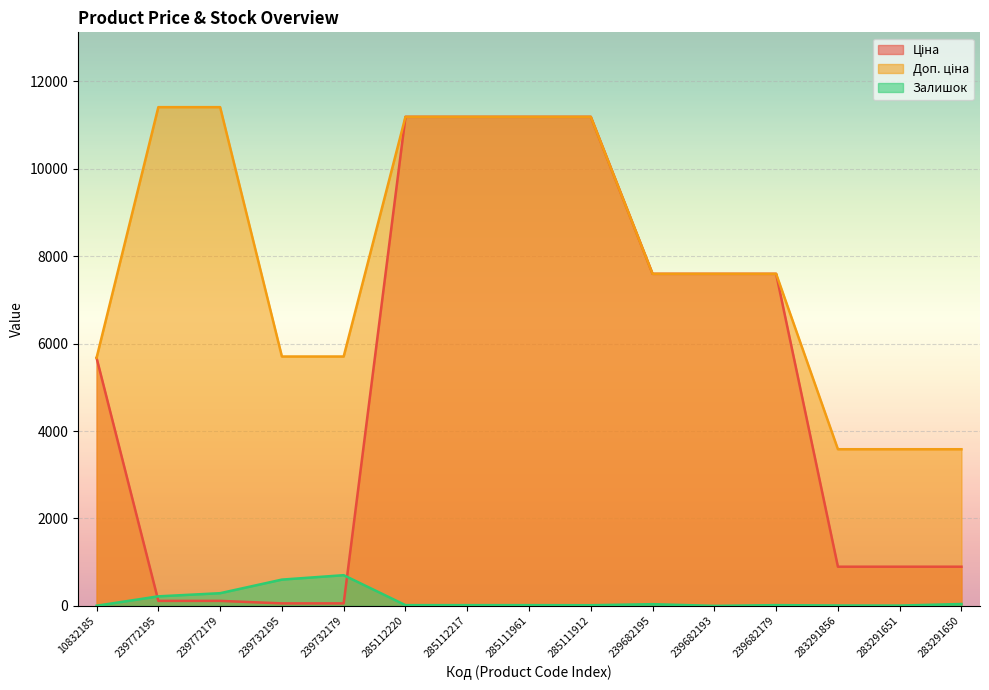

What is the maximum value for Доп. ціна?

11410.0